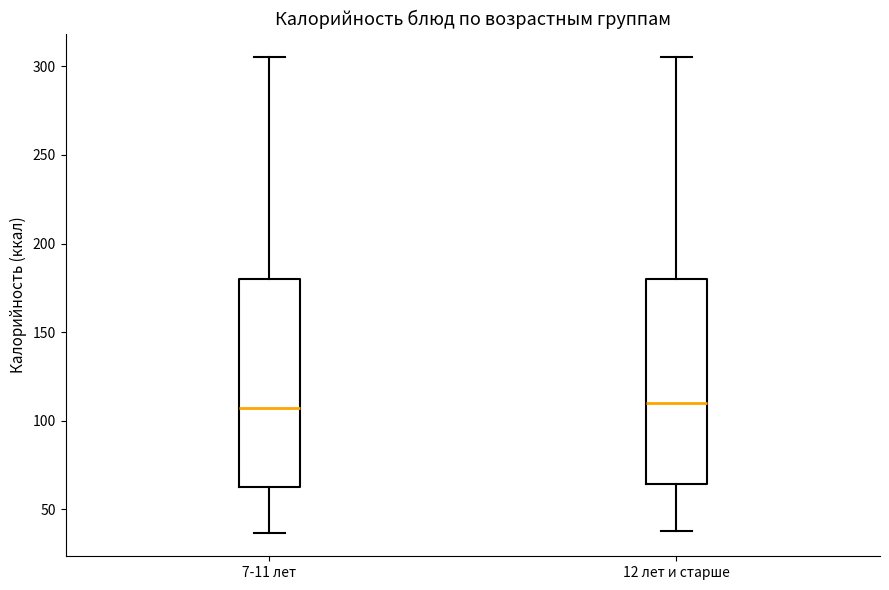

Reading left to right, read every box against the y-axis: the position of its median line, the range the box covers, and the ends of its whiskers. The values are not printed on the chart, so give them approximately, as read against the axis.

7-11 лет: median 110, box 65 to 180, whiskers 35 to 305
12 лет и старше: median 110, box 65 to 180, whiskers 40 to 305